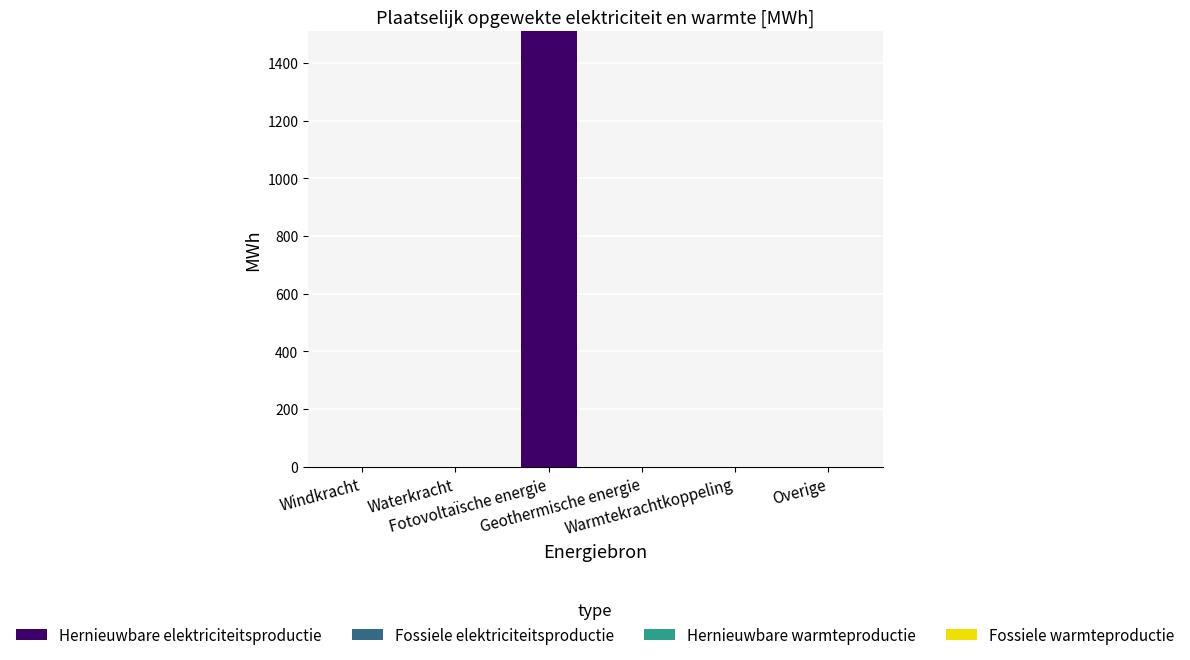

What is the maximum value shown in the chart?

1509.5